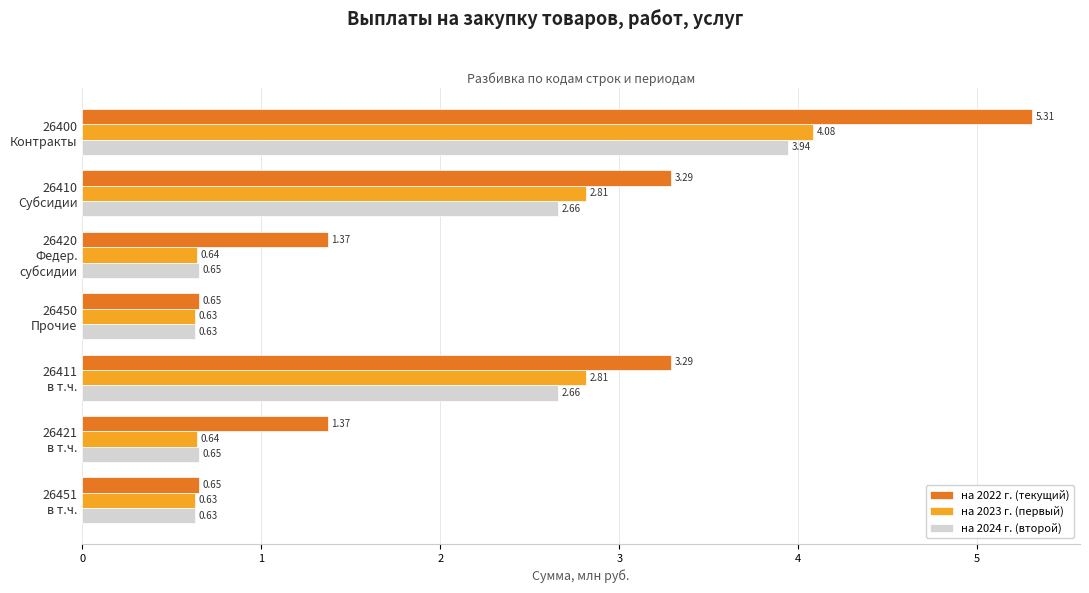

At how many categories does at least one series exceed 1?

5